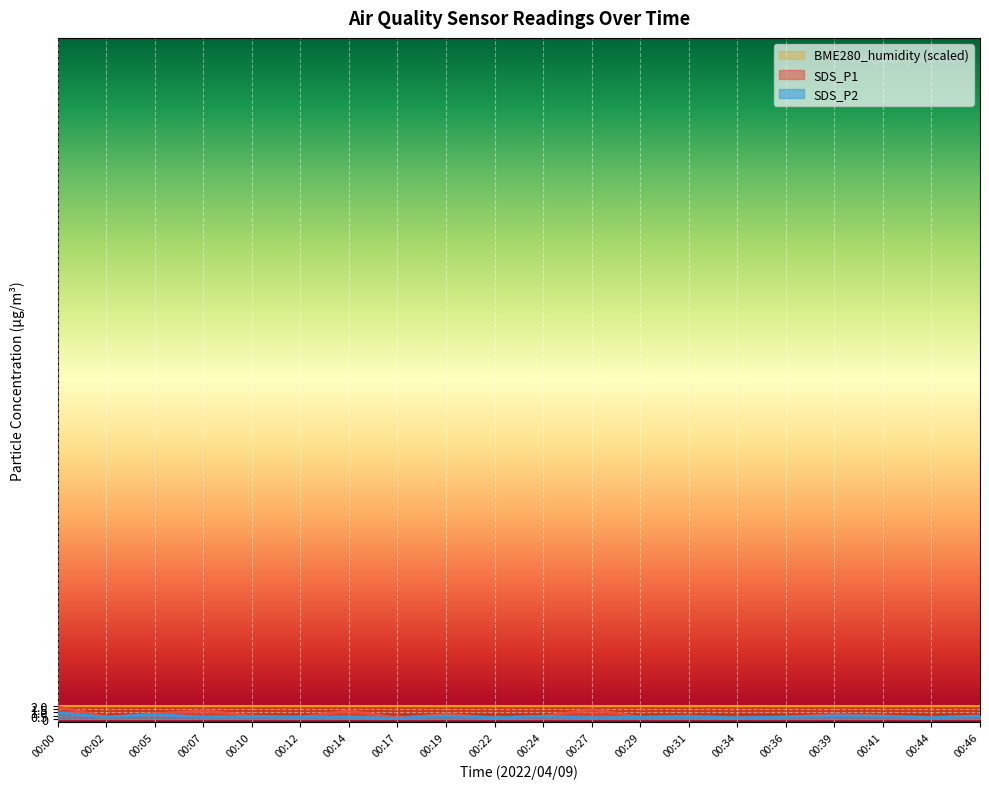

The value of SDS_P2 at 00:31 is 0.3. True or false?

True